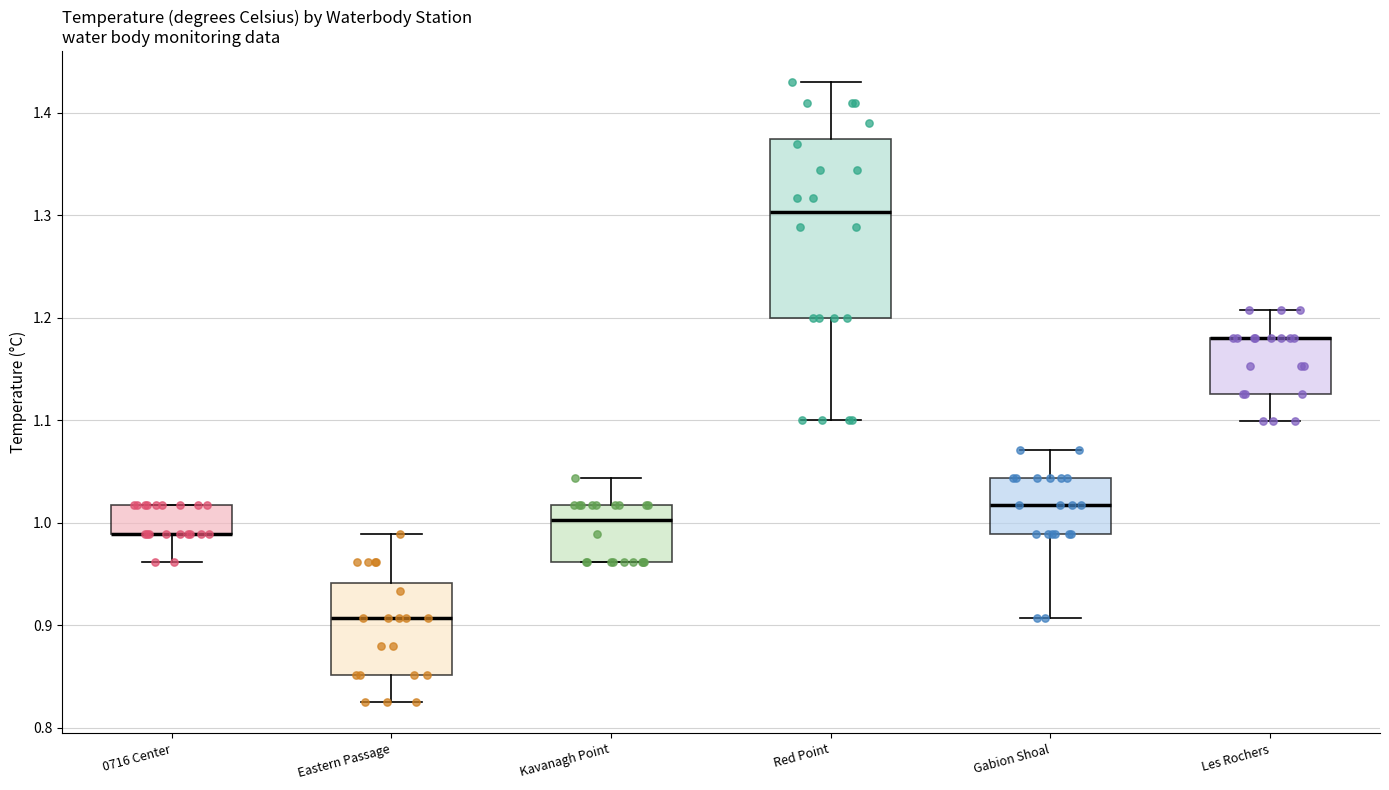

Where is the lower edge of the box for Red Point on the y-axis? The values are not printed on the chart, so give them approximately, as read against the axis.

1.20